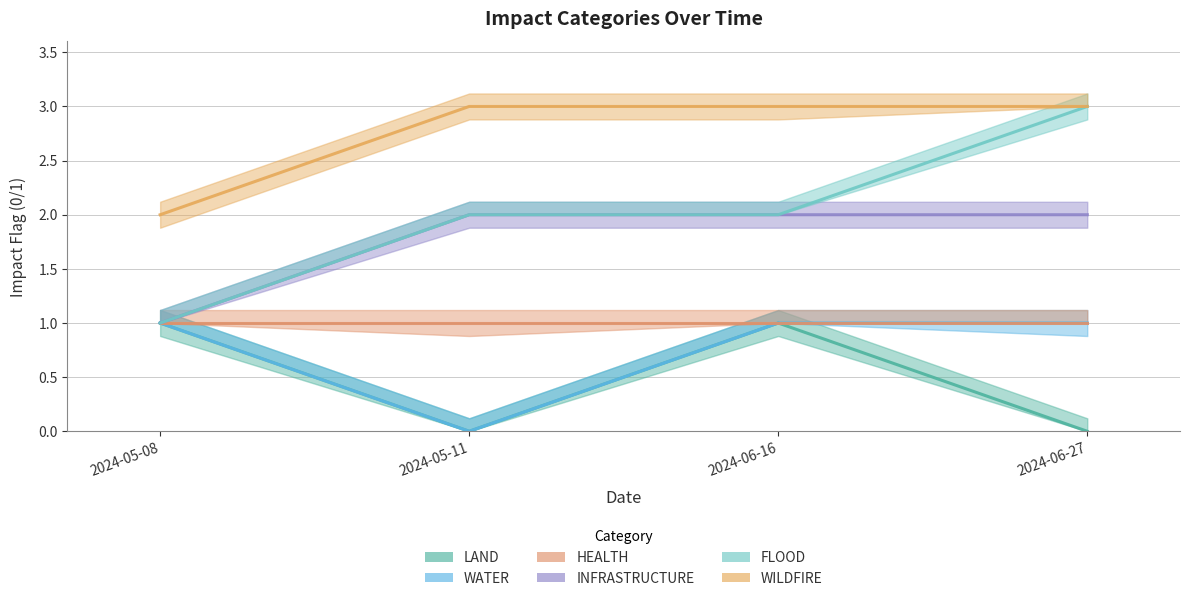

At how many categories does at least one series exceed 0?

4